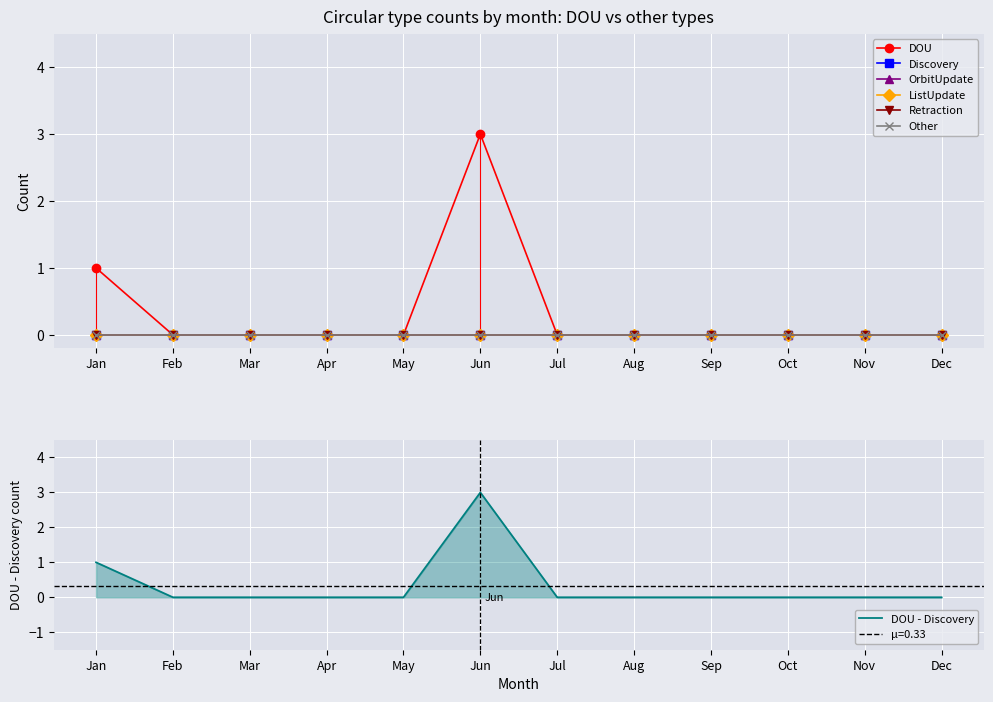

What is the difference between the DOU values at Jun and May?

3